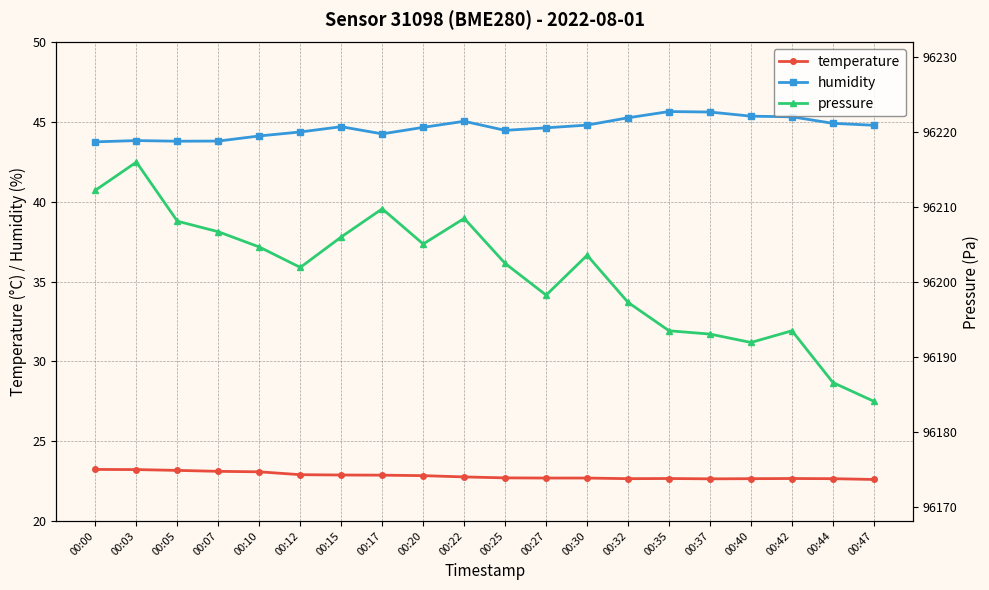

True or false: temperature and humidity cross at least once.

False